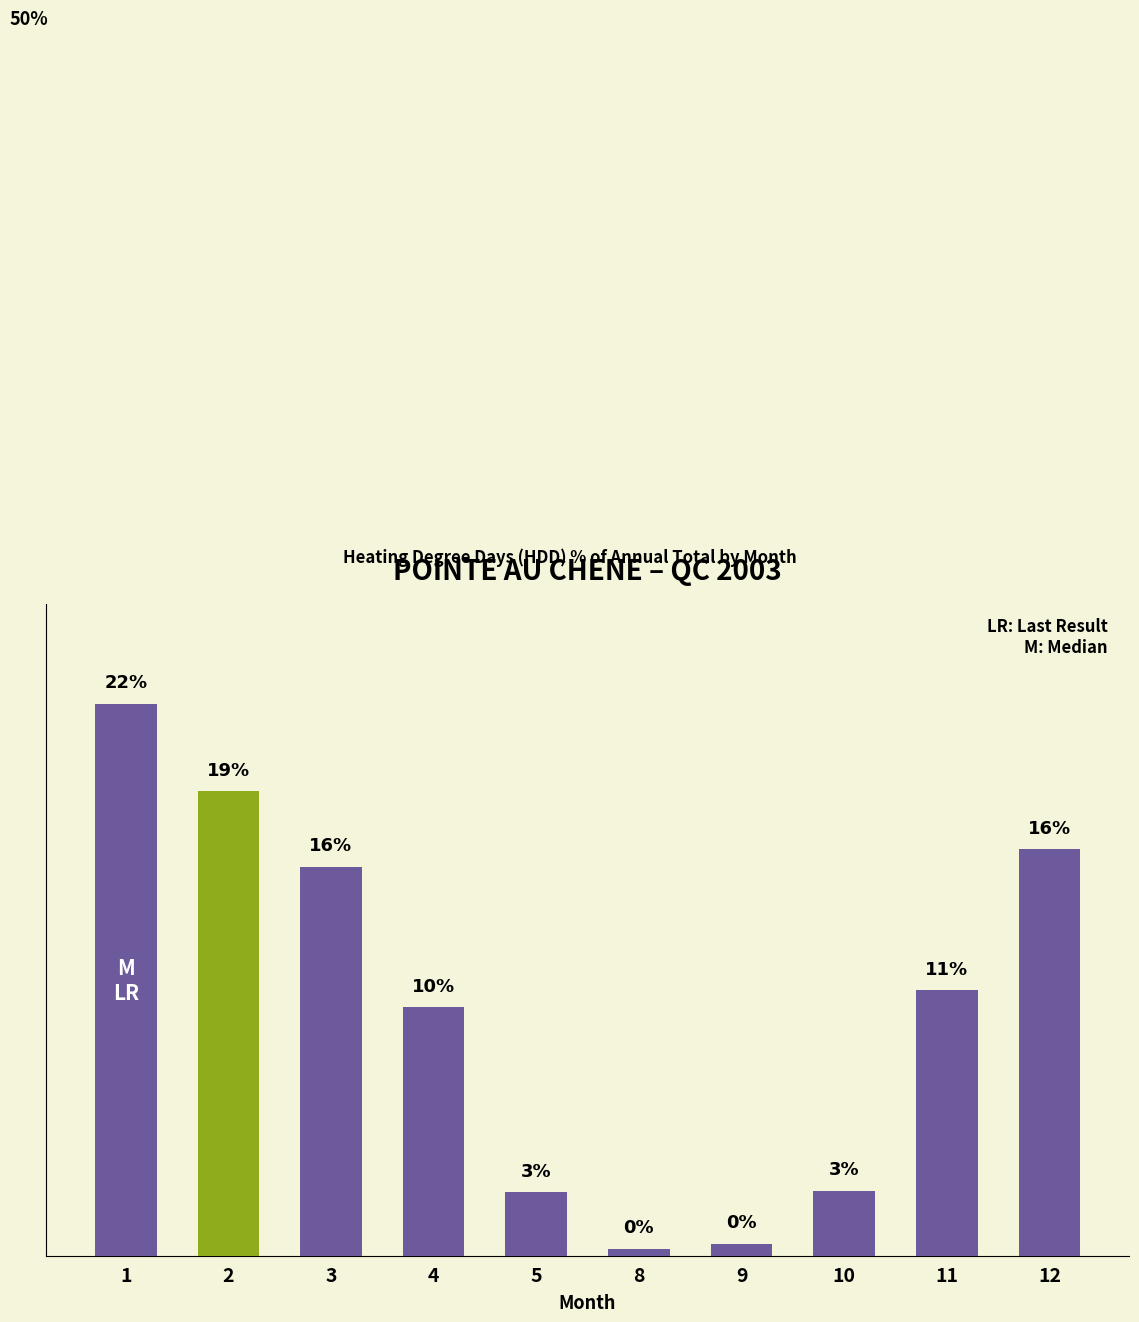

Are the bars horizontal?

No